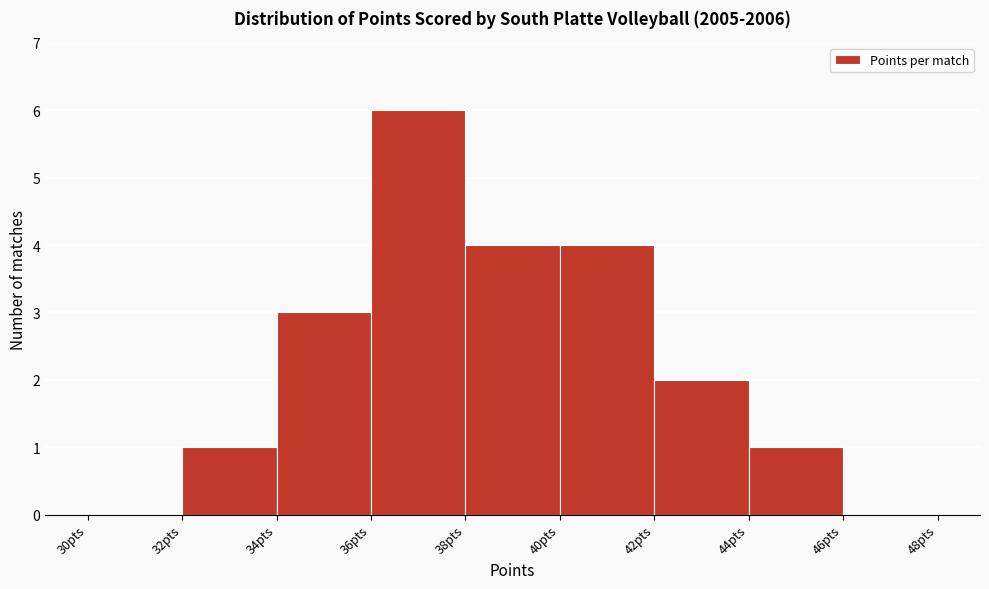

Over which range of the x-axis is the bar tallest?

36 to 38